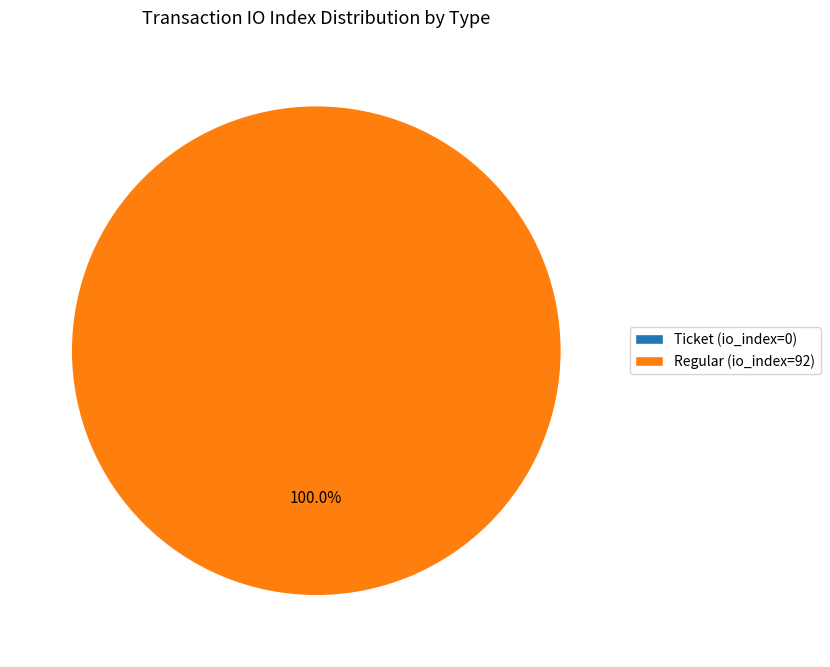

To the nearest percent, what is the difference between the Regular (io_index=92) and Ticket (io_index=0) slice percentages?

100%